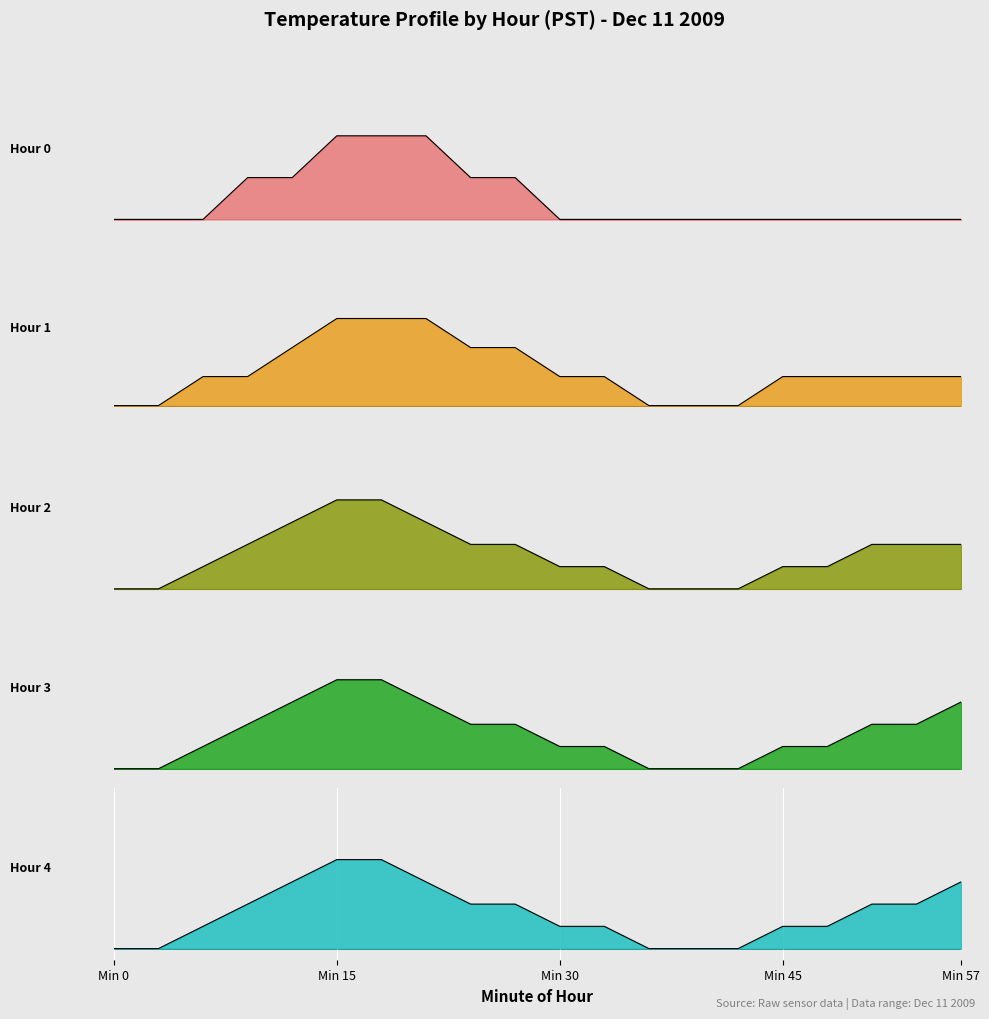

Which series has the widest spread of values?

Hour 2